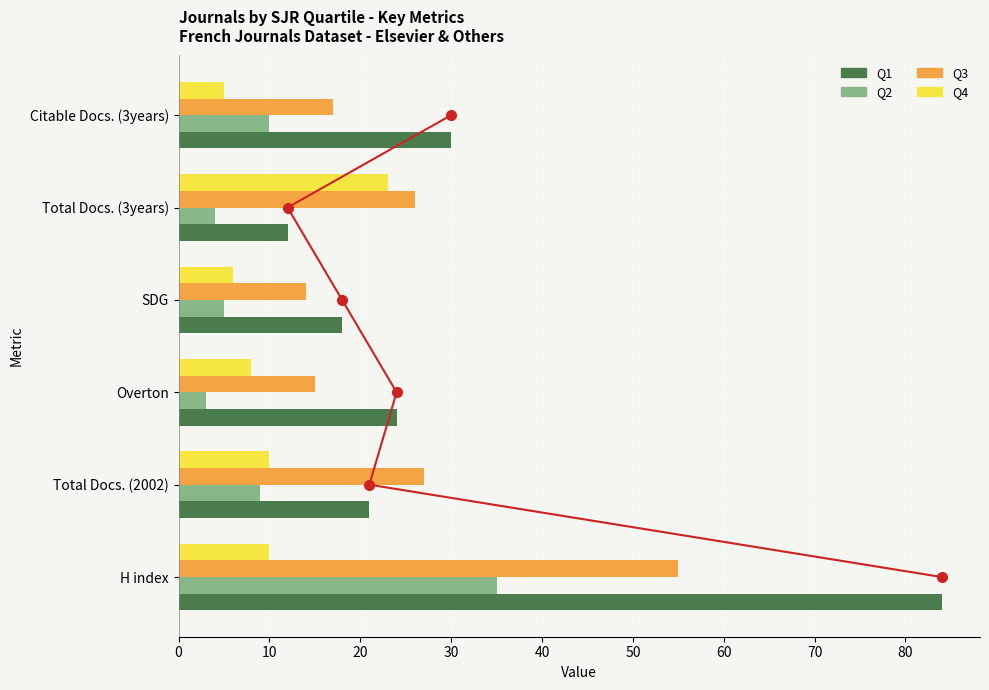

Which series changed the most between 0 and 10?

Q1